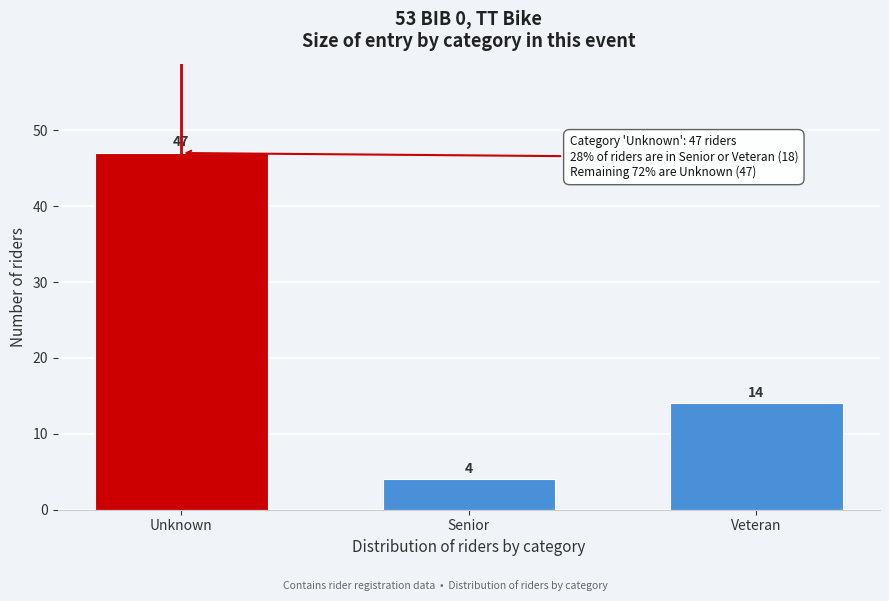

Reading left to right, what are all the values shown in this chart?

47	4	14